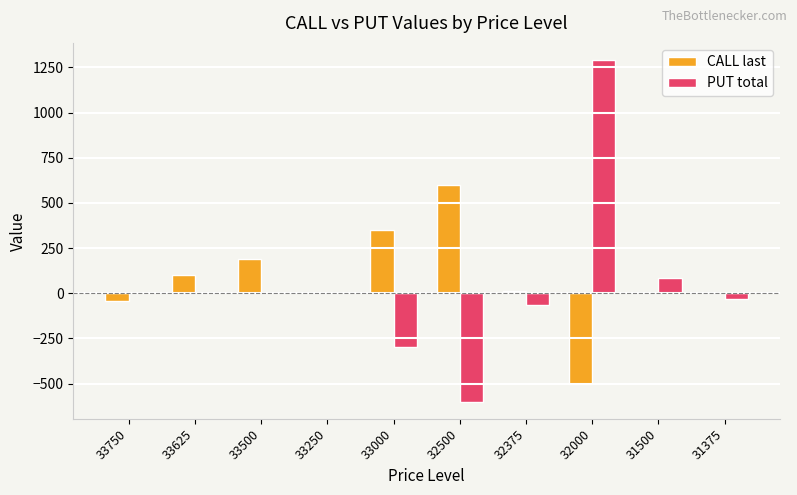

Is the value of CALL last at 32500 greater than the value of PUT total at 33000?

Yes